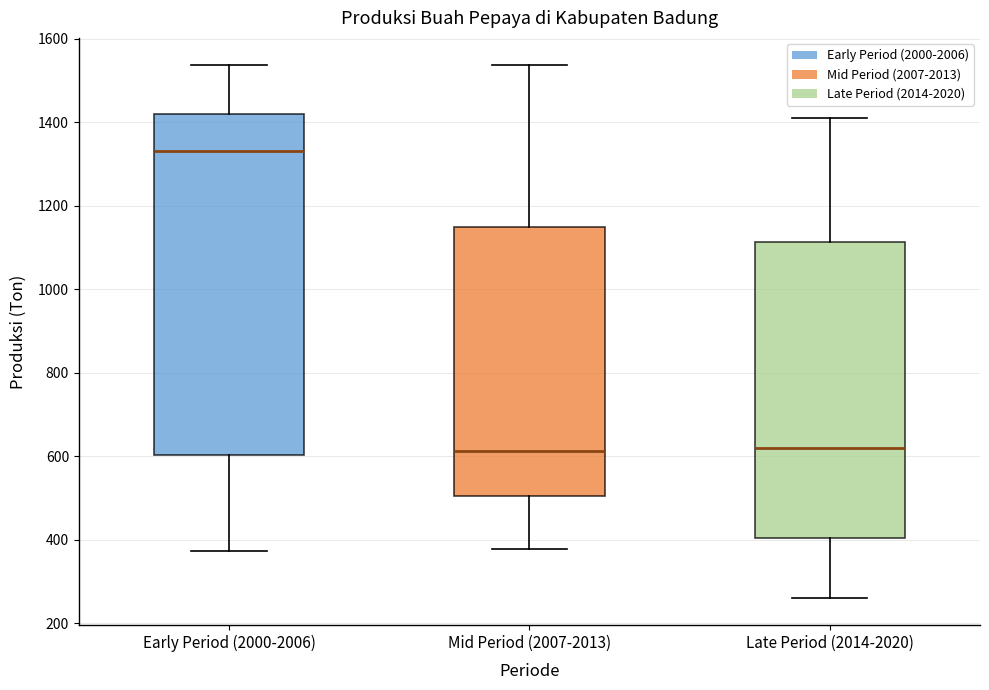

Which box is the tallest, from its lower edge to its upper edge?

Early Period (2000-2006)